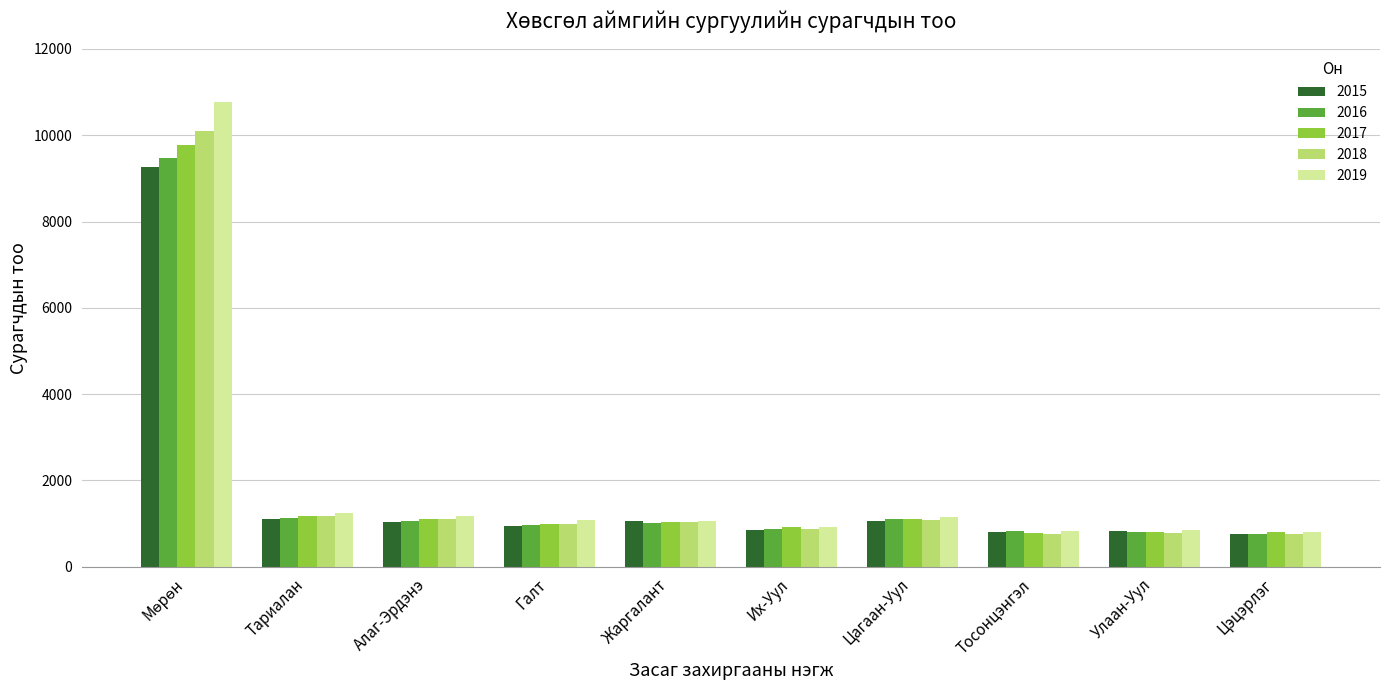

What is the total value across all series at Галт?

4996